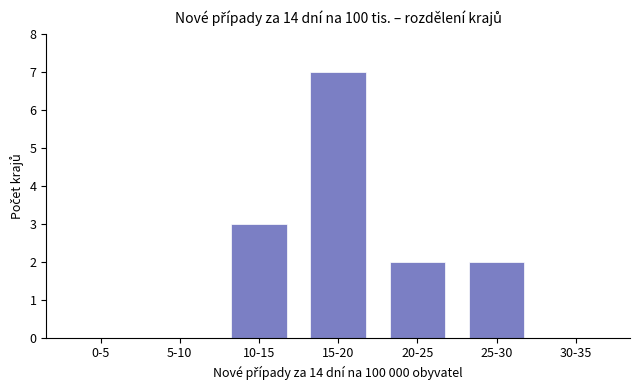

Reading left to right, list all the values displayed in this chart.

0-5=0	5-10=0	10-15=3	15-20=7	20-25=2	25-30=2	30-35=0